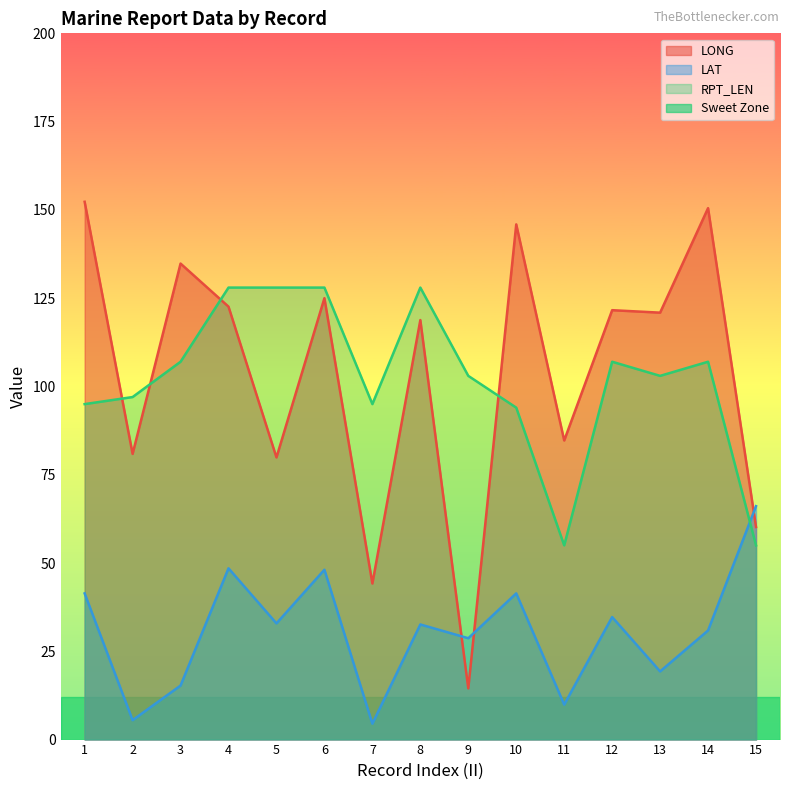

How many categories are shown in the chart?

15